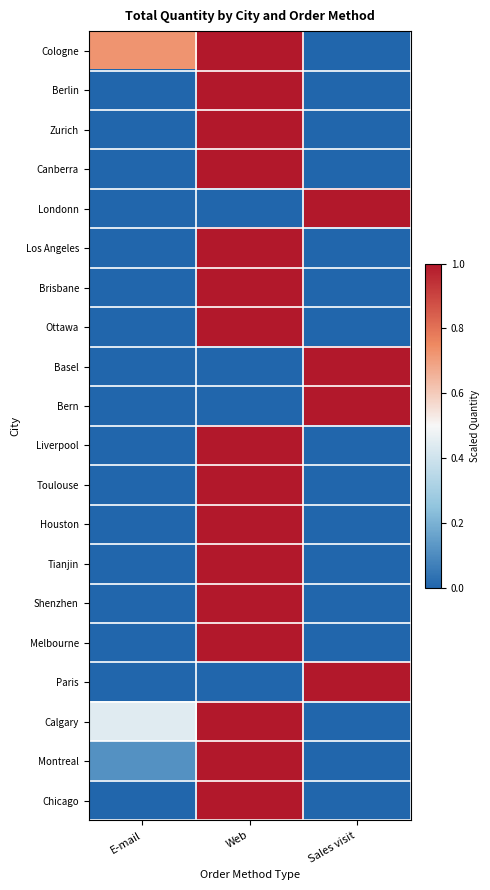

Which series changed the most between E-mail and Sales visit?

Londonn